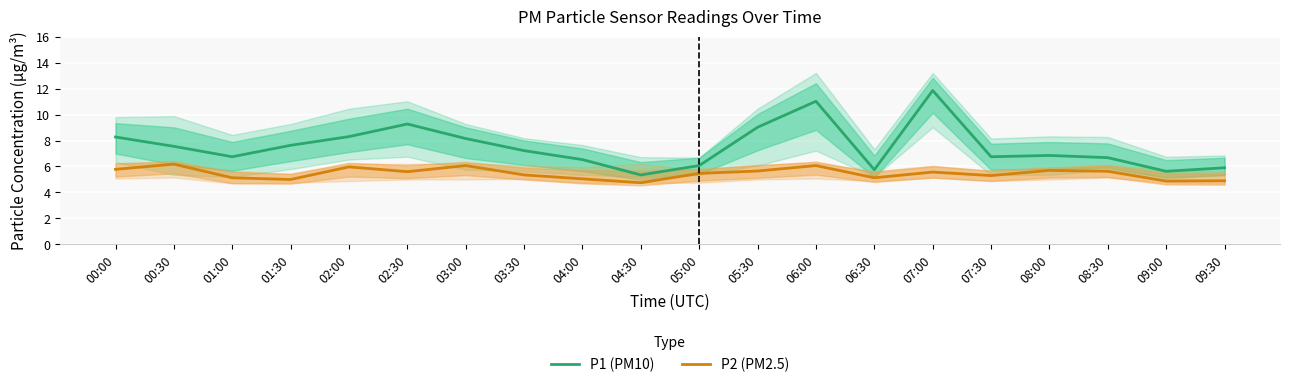

Is the value of P1 (PM10) at 01:30 greater than the value of P2 (PM2.5) at 08:00?

Yes